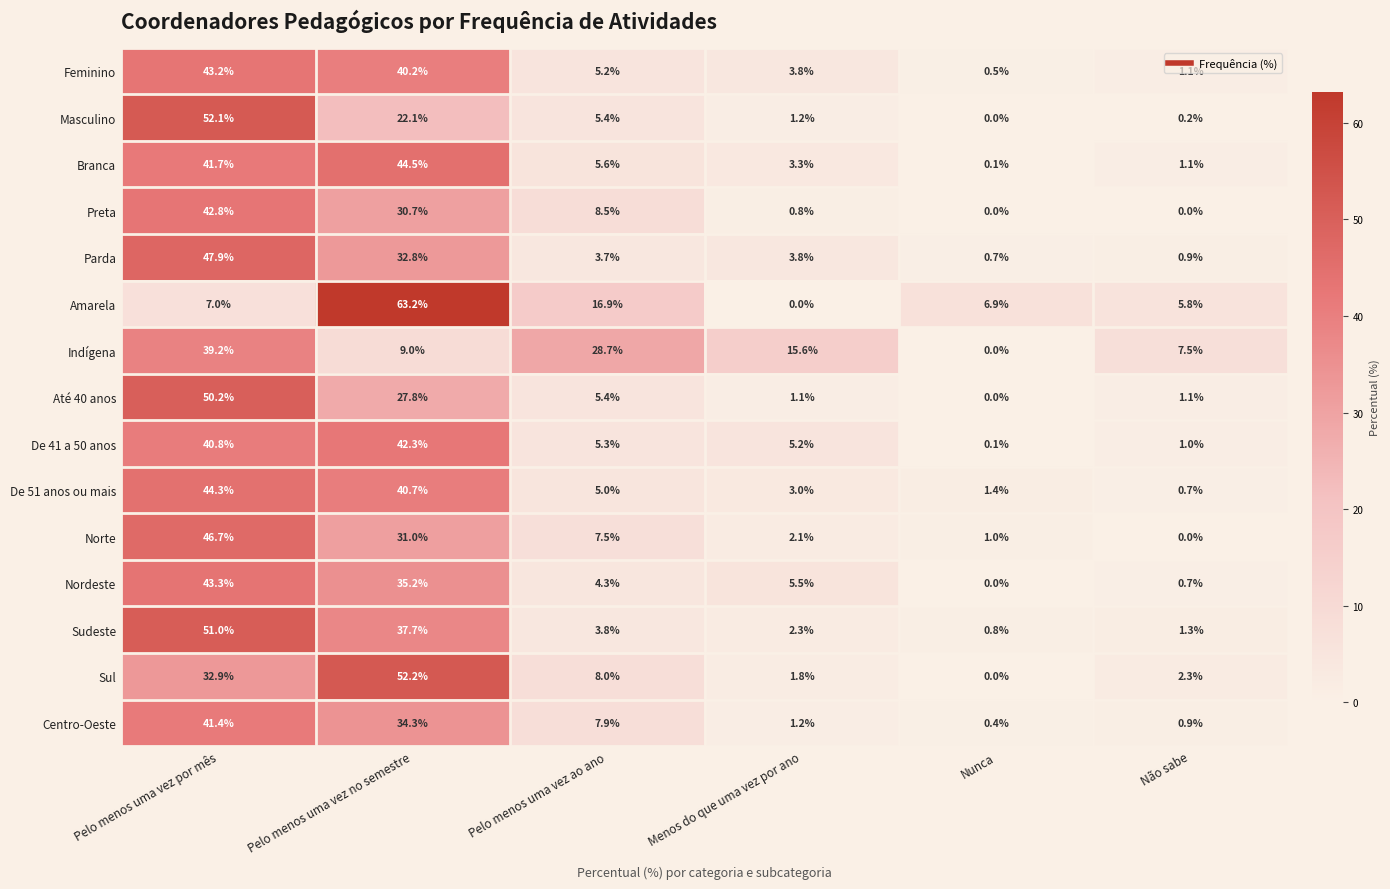

Which series has the widest spread of values?

Amarela